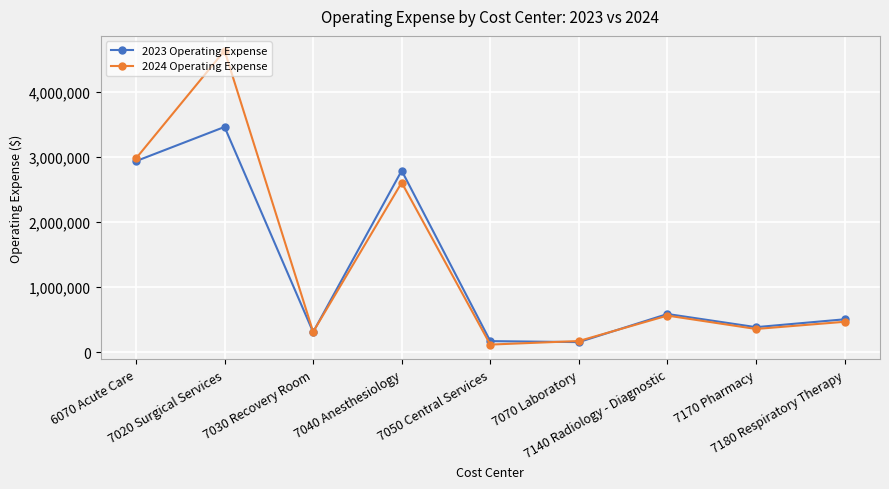

How many series are shown in this chart?

2